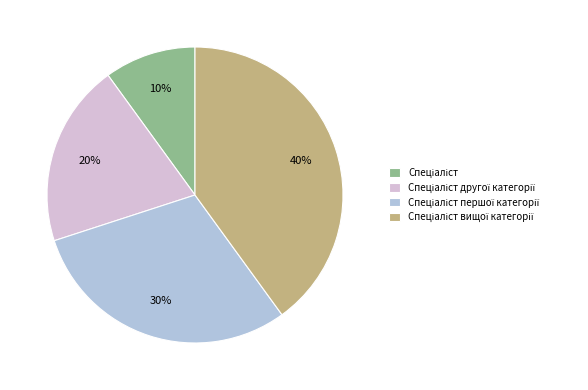

To the nearest percent, what is the difference between the largest and smallest slice percentages?

30%